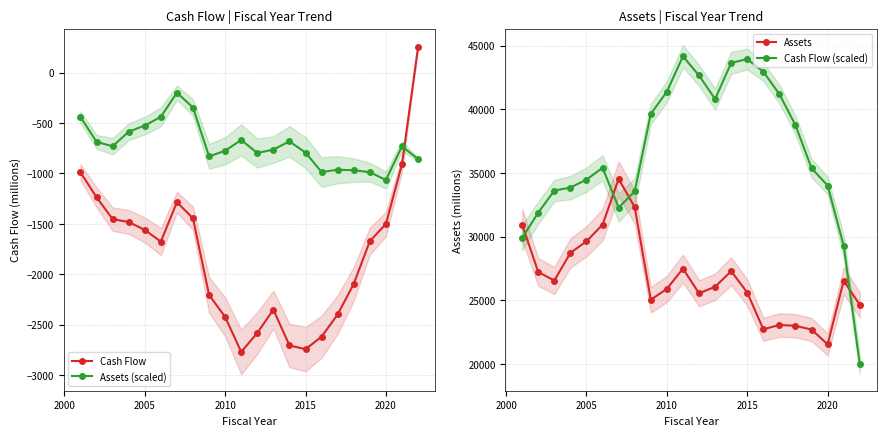

After their last crossing, which series has the higher values: Cash Flow or Assets (scaled)?

Cash Flow